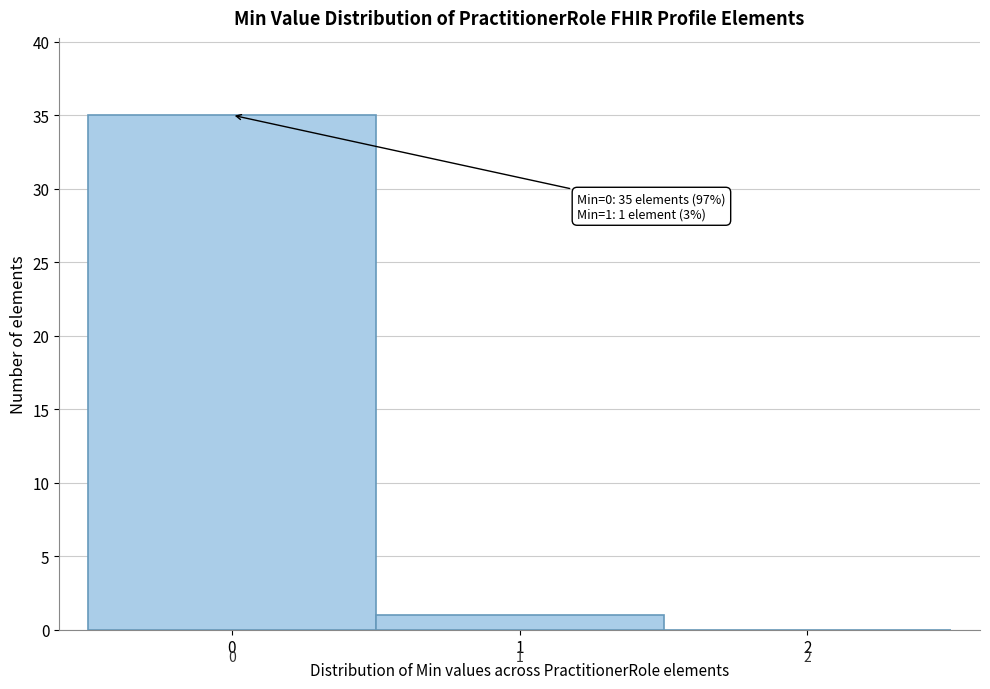

Over which range of the x-axis is the bar tallest?

-0.5 to 0.5